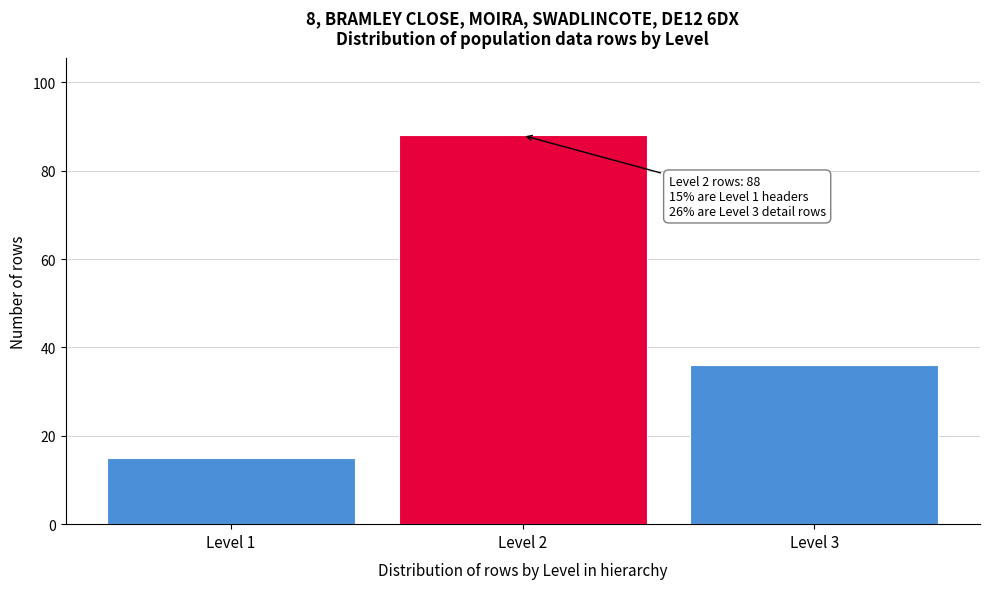

Reading right to left, transcribe all the data shown in this chart.

Level 3=36	Level 2=88	Level 1=15